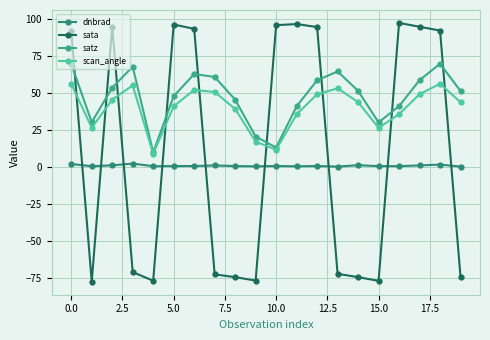

How many lines are shown in the chart?

4